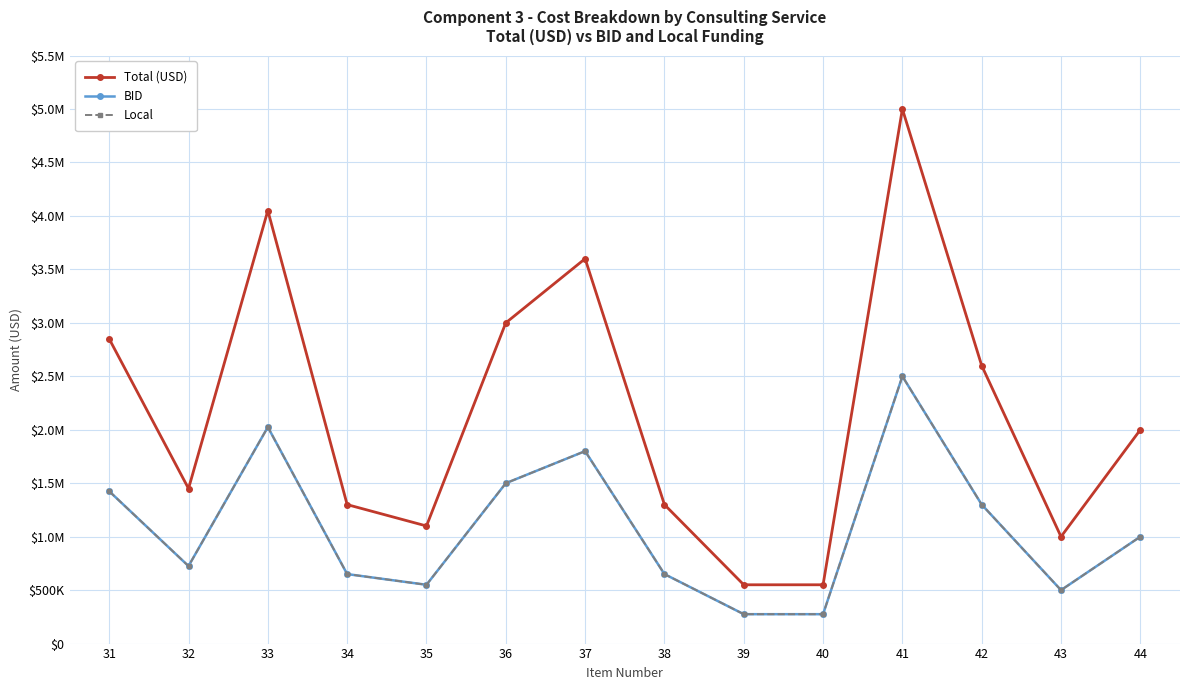

What is the difference between the highest and lowest values at 39?

275000